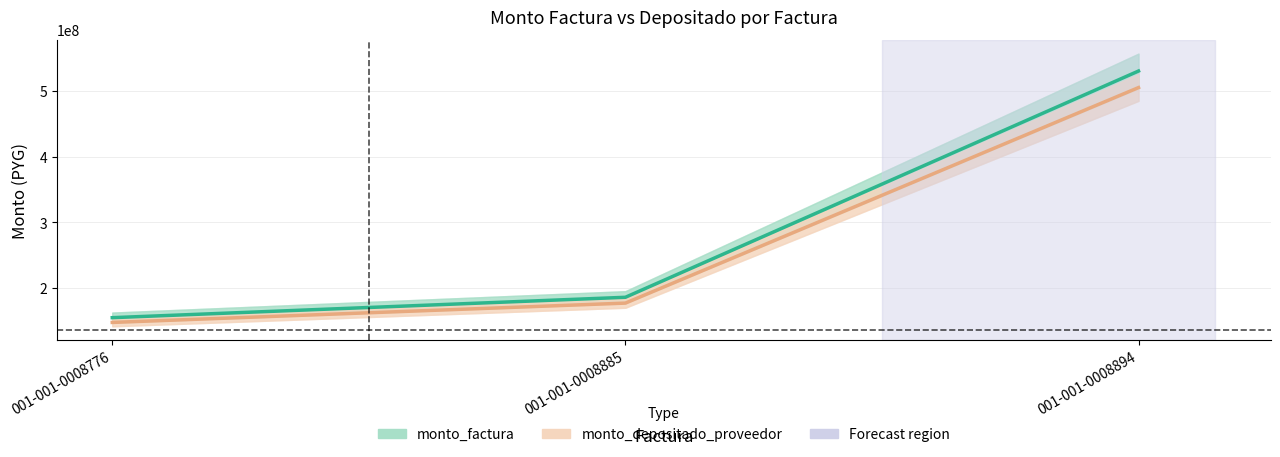

Which series changed the most between 001-001-0008776 and 001-001-0008894?

monto_factura